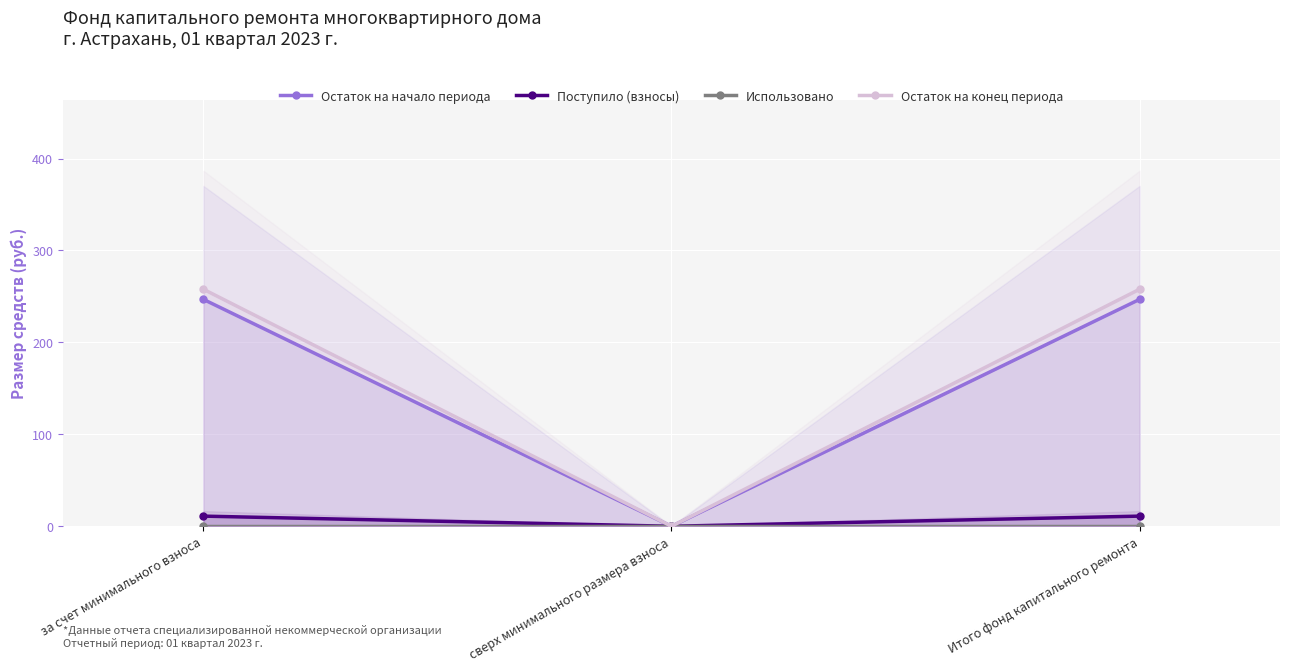

What is the label of the 2nd point from the left?

сверх минимального размера взноса